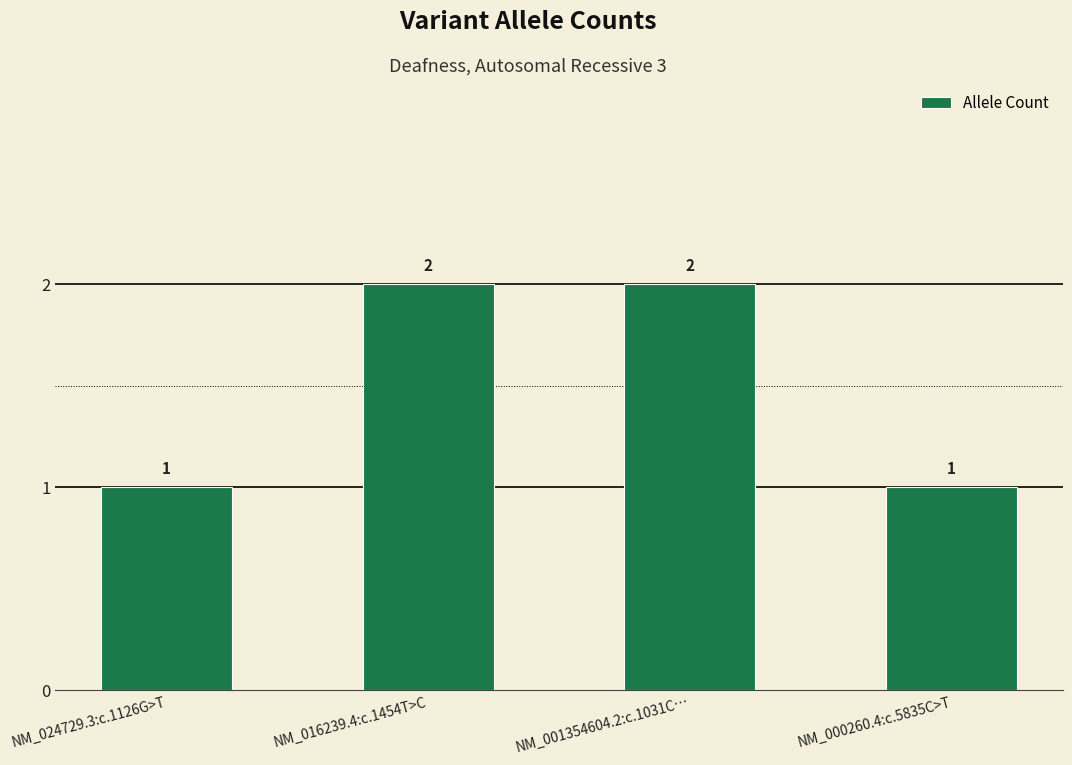

What is the sum of all values?

6